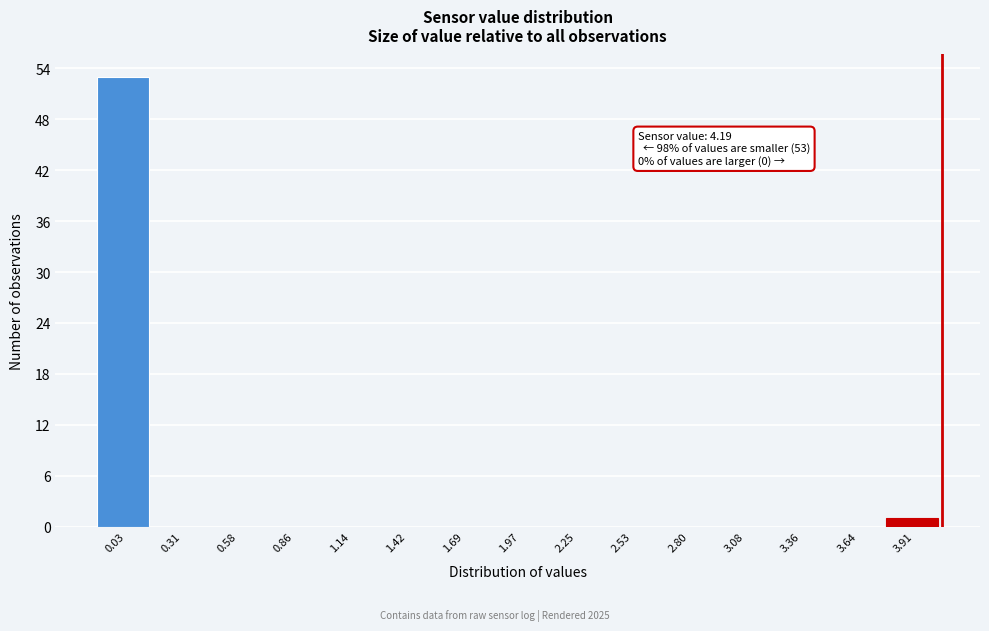

Reading right to left, what are all the values shown in this chart?

3.91=1	3.64=0	3.36=0	3.08=0	2.80=0	2.53=0	2.25=0	1.97=0	1.69=0	1.42=0	1.14=0	0.86=0	0.58=0	0.31=0	0.03=53